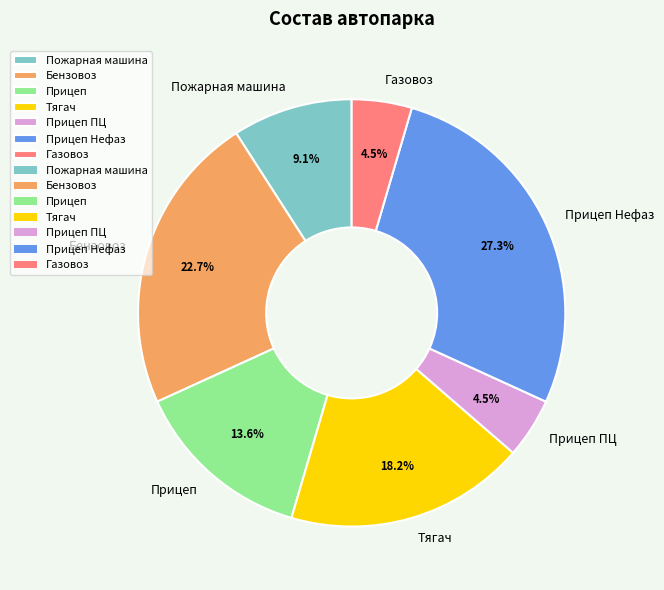

Is there any slice that represents more than half of the pie?

No